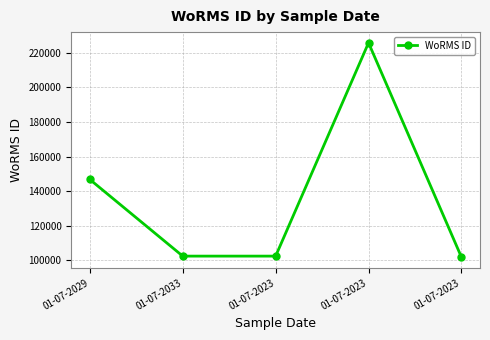

What is the label of the 2nd point from the left?

01-07-2033